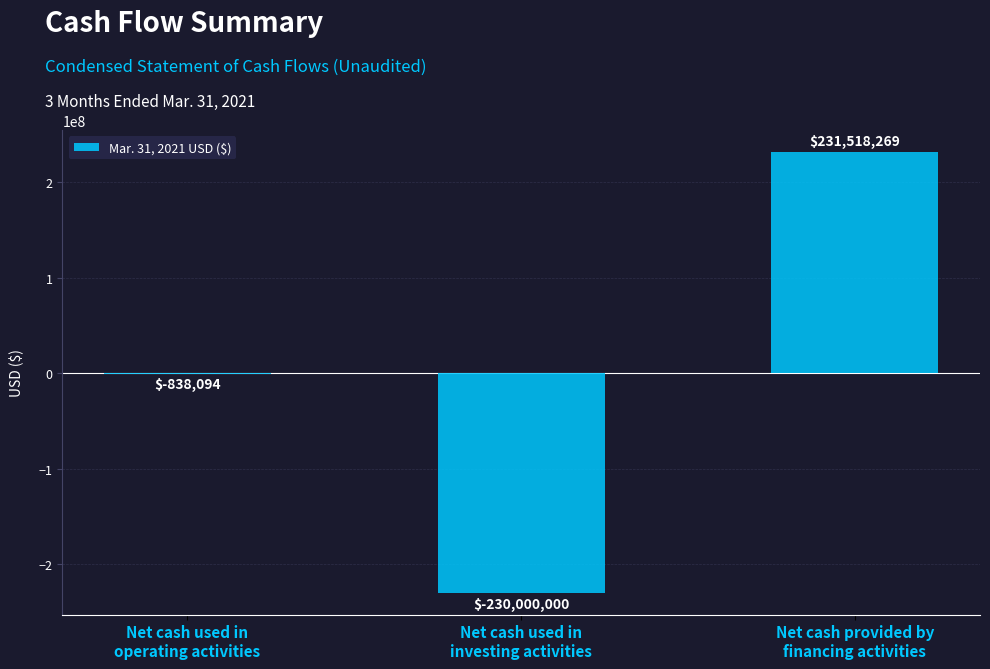

What is the maximum value shown in the chart?

231518269